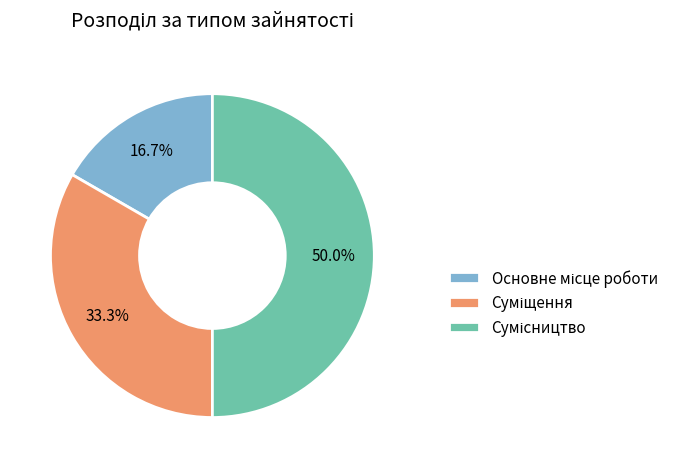

Which category has the smallest portion of the pie?

Основне місце роботи